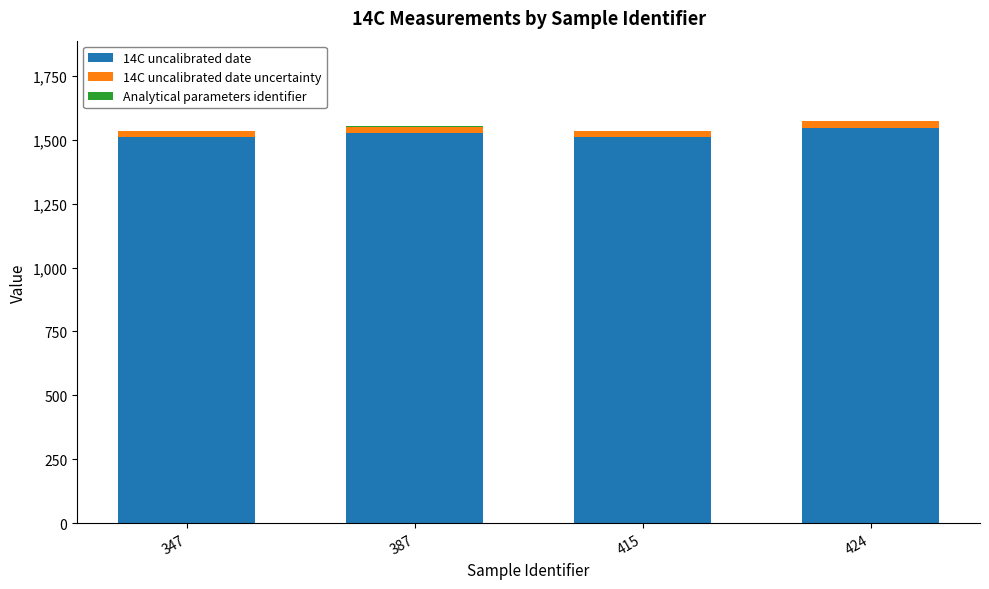

Is it true that 14C uncalibrated date equals 1510 at 347?

True